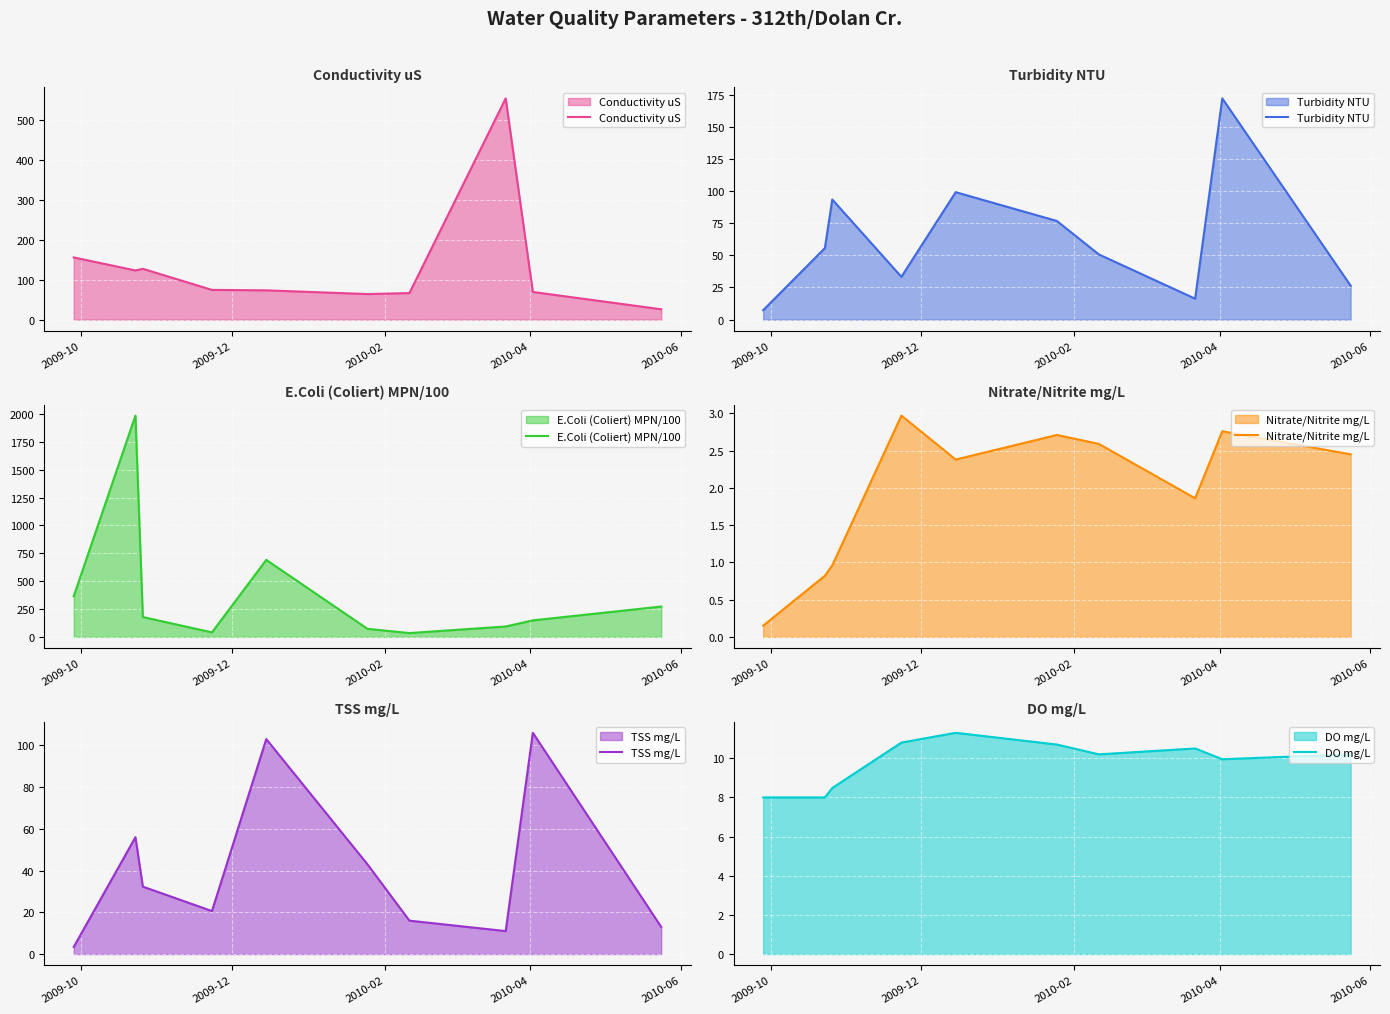

What is the minimum value for Conductivity uS?

26.0